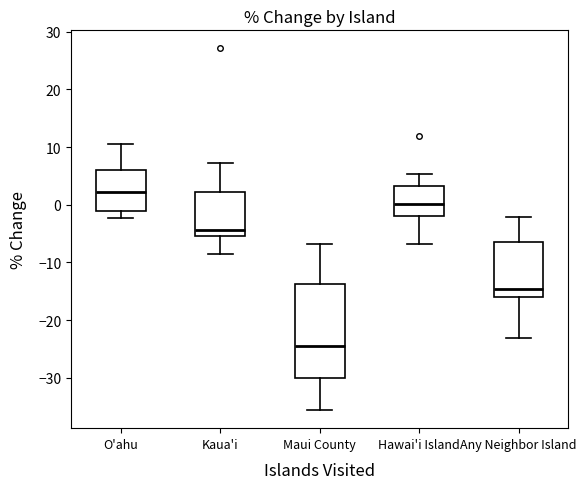

Reading left to right, read every box against the y-axis: the position of its median line, the range the box covers, and the ends of its whiskers. The values are not printed on the chart, so give them approximately, as read against the axis.

O'ahu: median 2, box -1 to 6, whiskers -2 to 11
Kaua'i: median -4, box -5 to 2, whiskers -9 to 7
Maui County: median -24, box -30 to -14, whiskers -36 to -7
Hawai'i Island: median 0, box -2 to 3, whiskers -7 to 5
Any Neighbor Island: median -15, box -16 to -6, whiskers -23 to -2